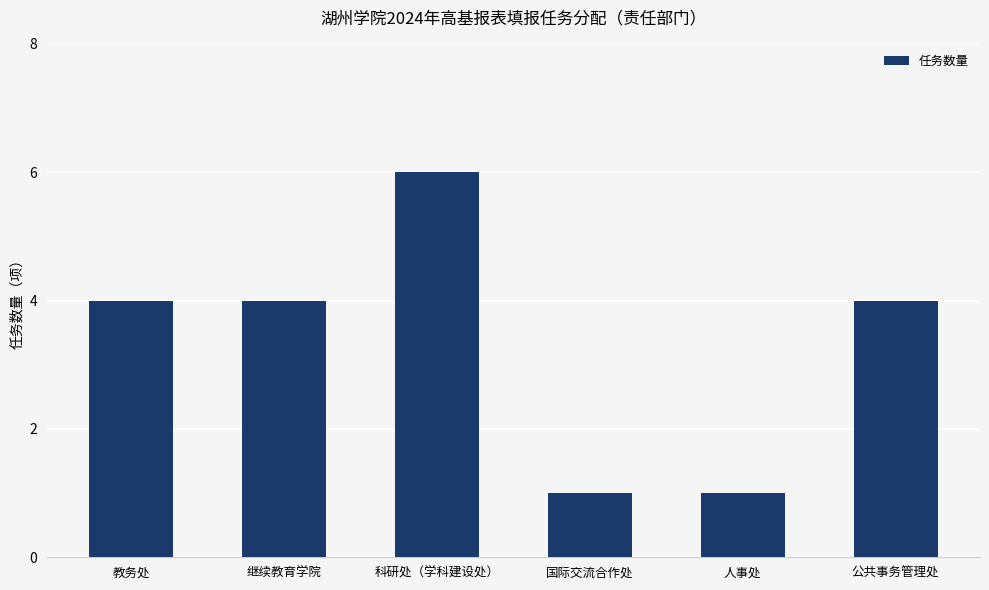

Reading left to right, transcribe all the data shown in this chart.

4	4	6	1	1	4